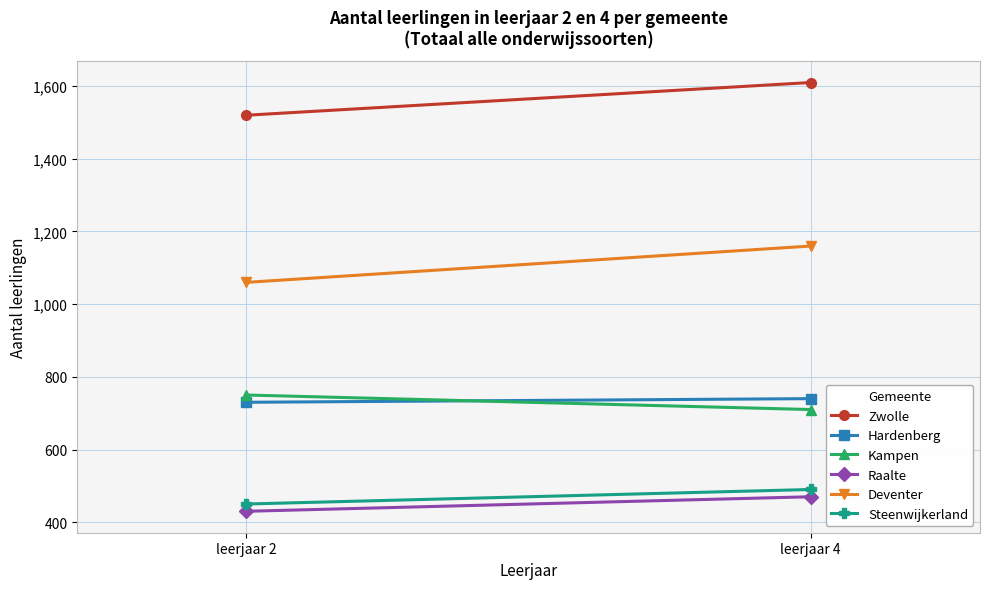

Is this an area chart (filled region under the line)?

No